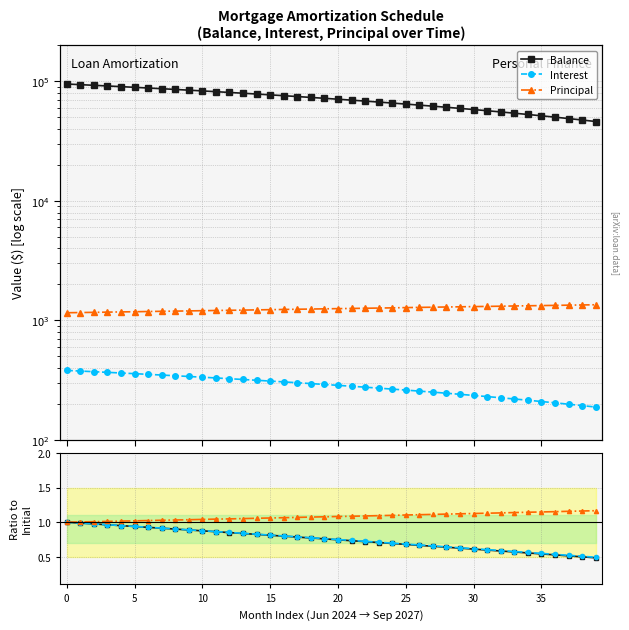

Does the chart display data point markers on the line(s)?

Yes